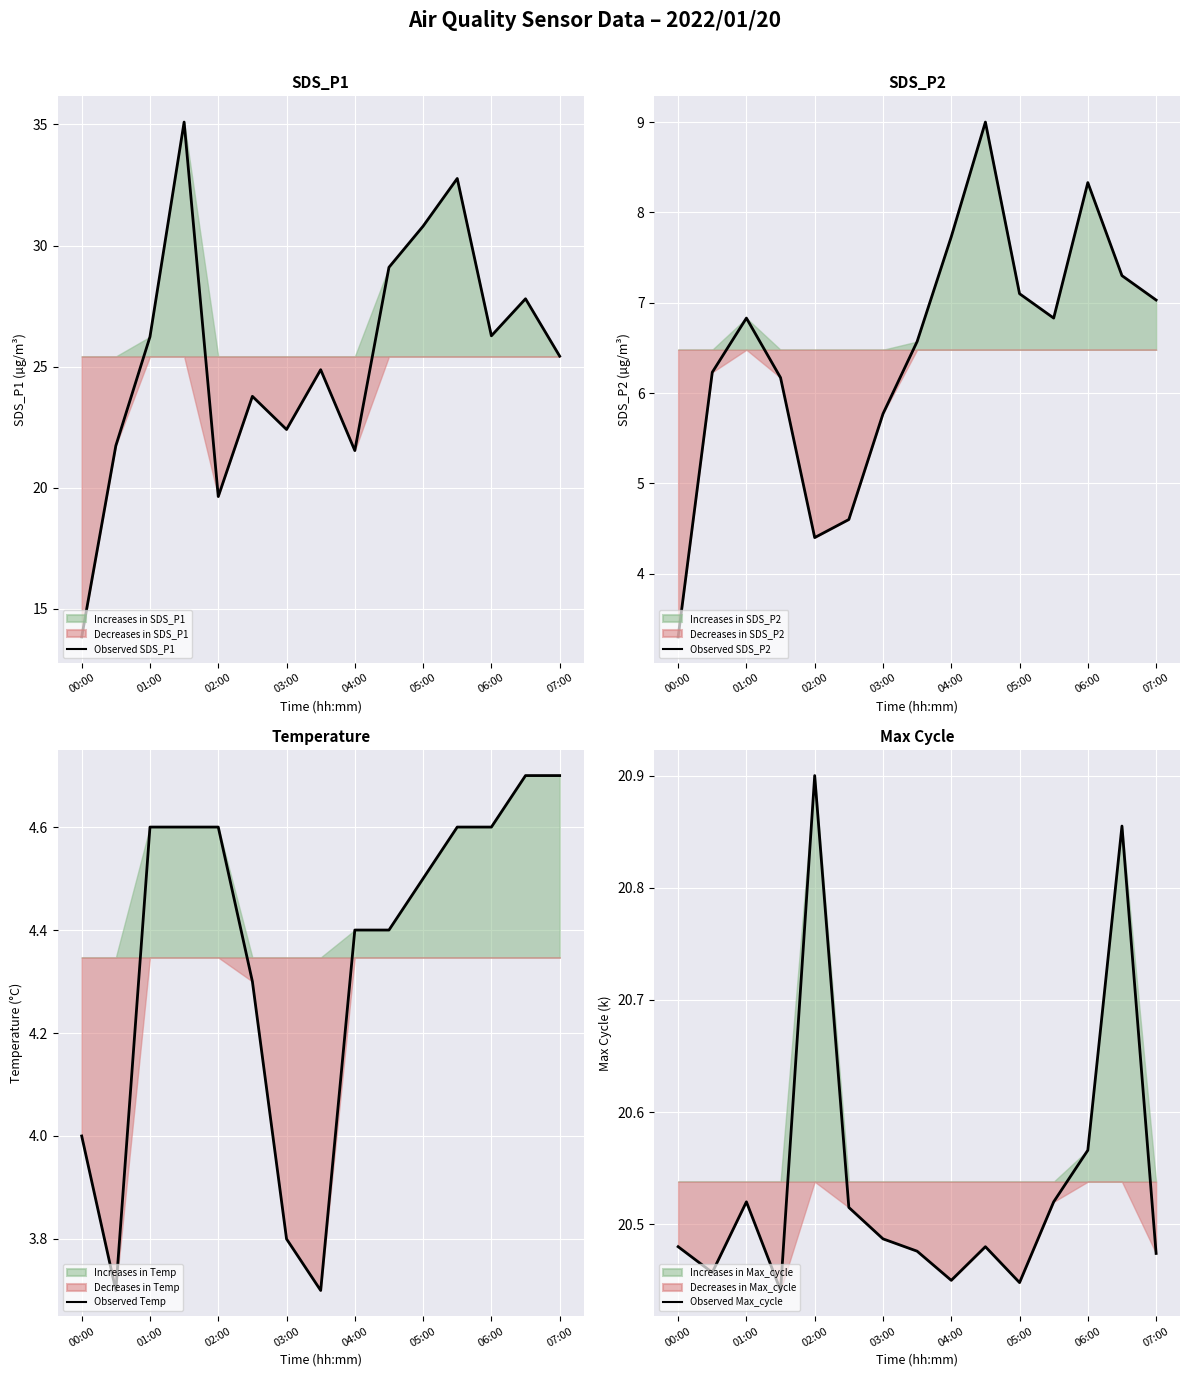

At which label does Observed SDS_P1 first exceed 25?

01:00